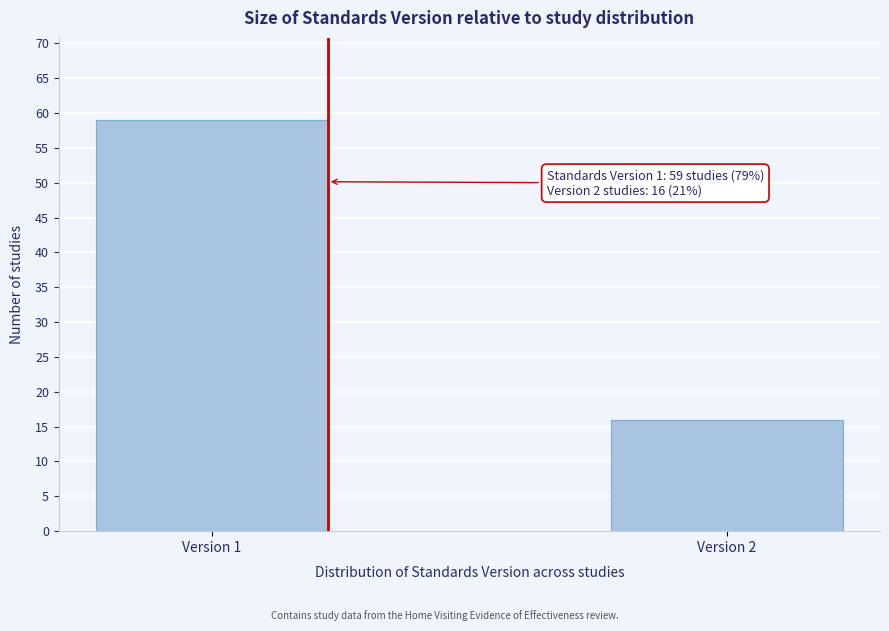

Reading left to right, extract all data points from this chart.

59	16